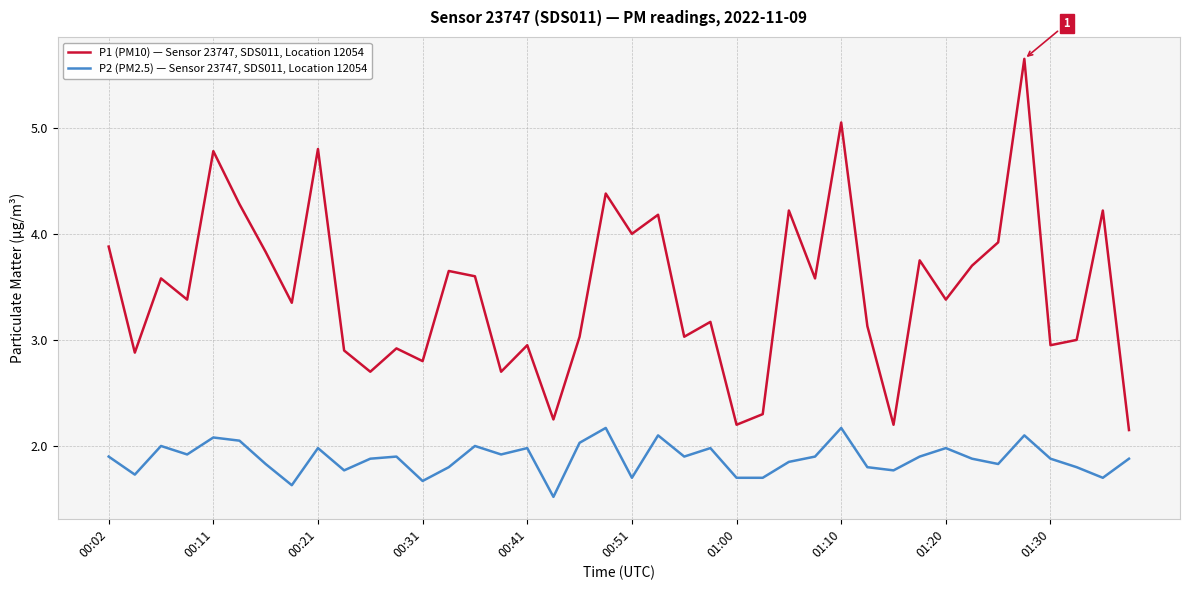

True or false: P1 (PM10) — Sensor 23747, SDS011, Location 12054 and P2 (PM2.5) — Sensor 23747, SDS011, Location 12054 intersect in this chart.

False